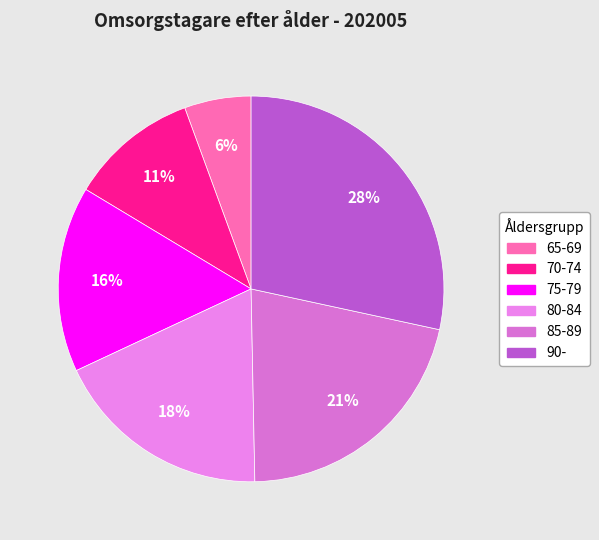

How many segments does this pie chart have?

6